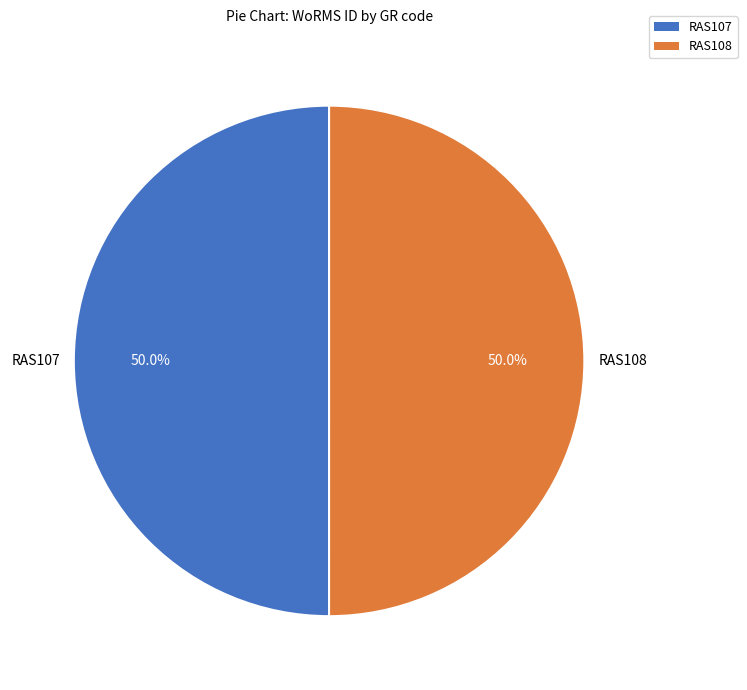

How many slices are in this pie chart?

2